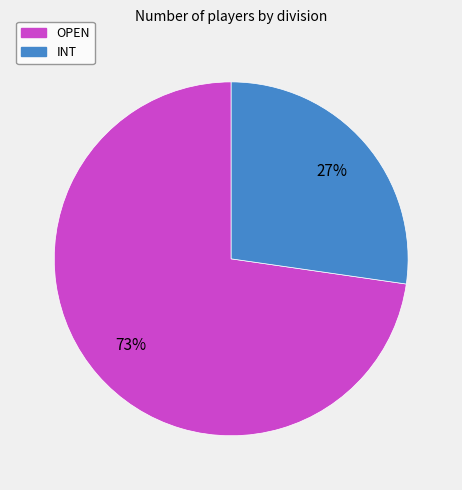

What is the ratio of the value at OPEN to the value at INT?

2.7